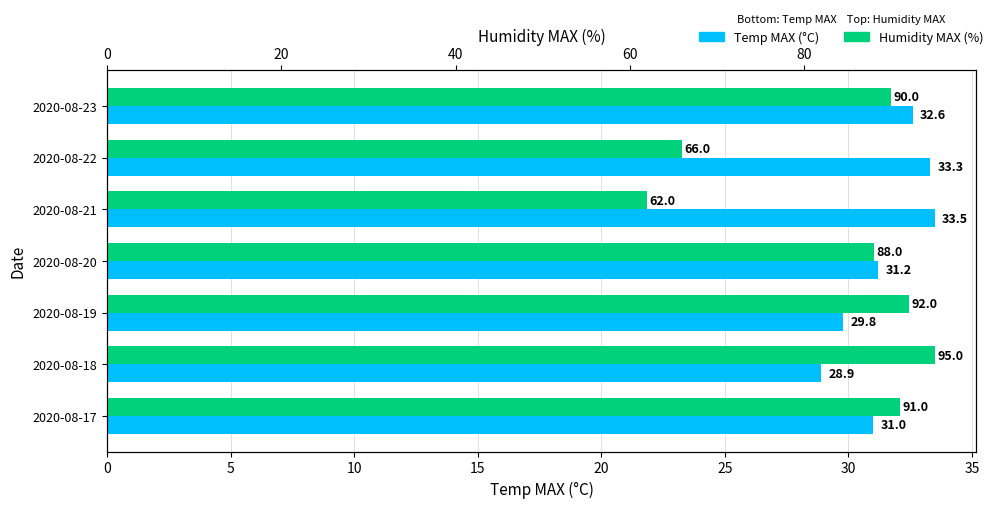

The value of Temp MAX (°C) at 2020-08-21 is 33.5. True or false?

True